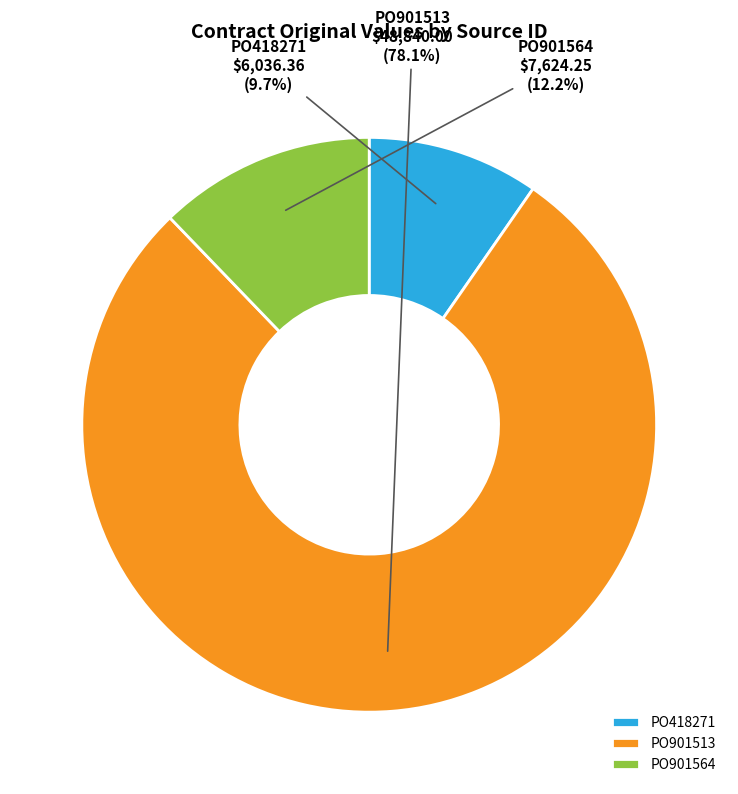

Which category has the smallest portion of the pie?

PO418271